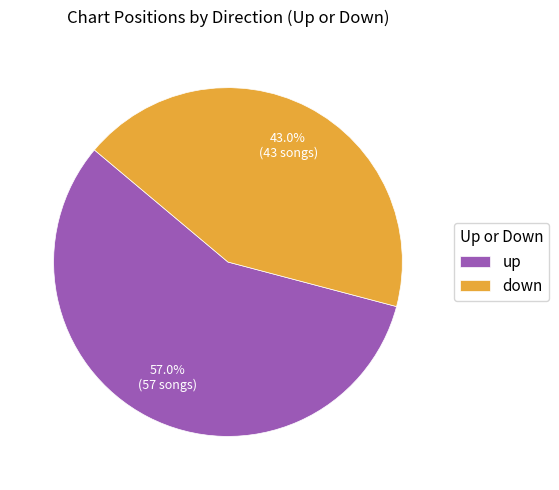

Approximately how many times larger is the value at up compared to down?

1.3